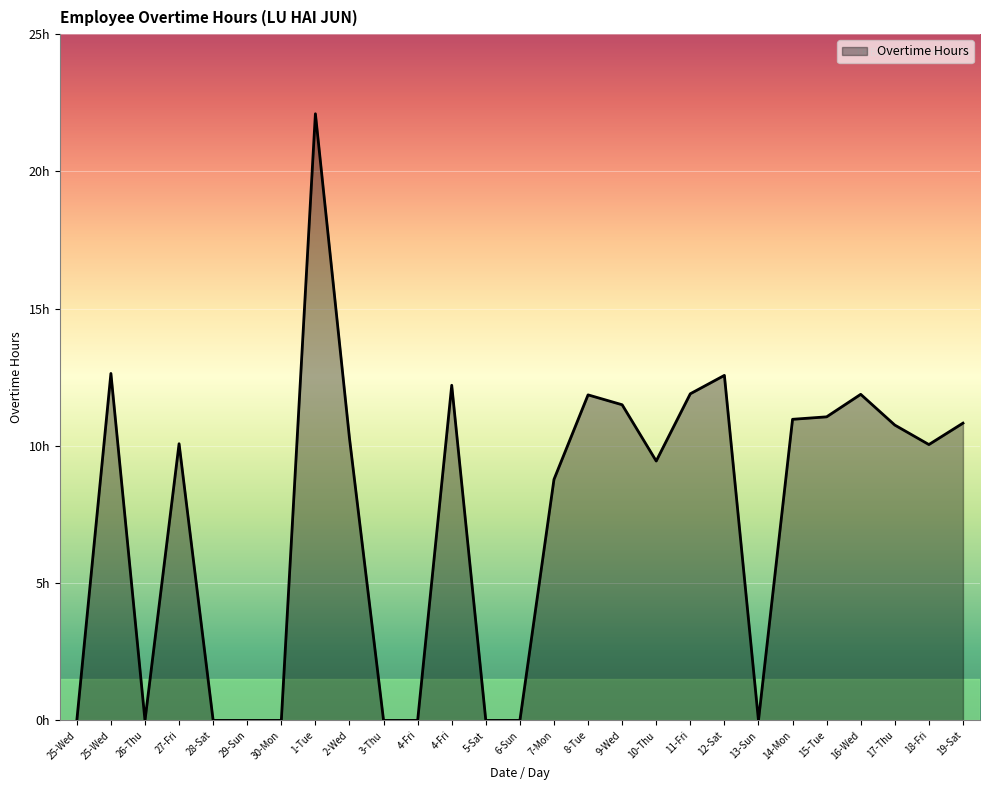

Does the chart display data point markers on the line(s)?

No